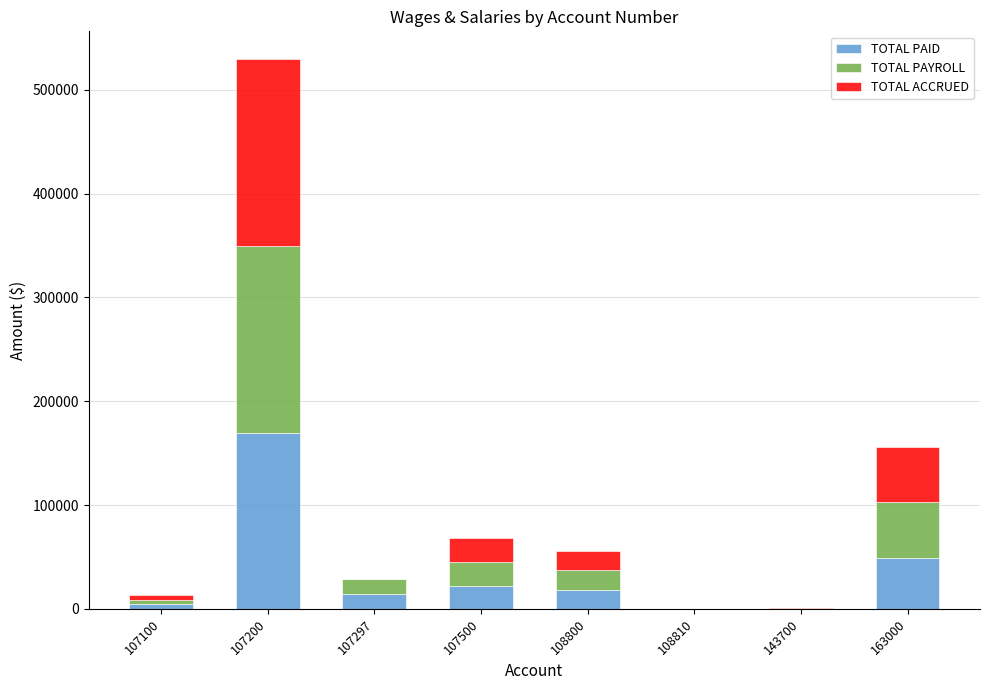

The value of TOTAL PAID at 107297 is 13893.9. True or false?

True